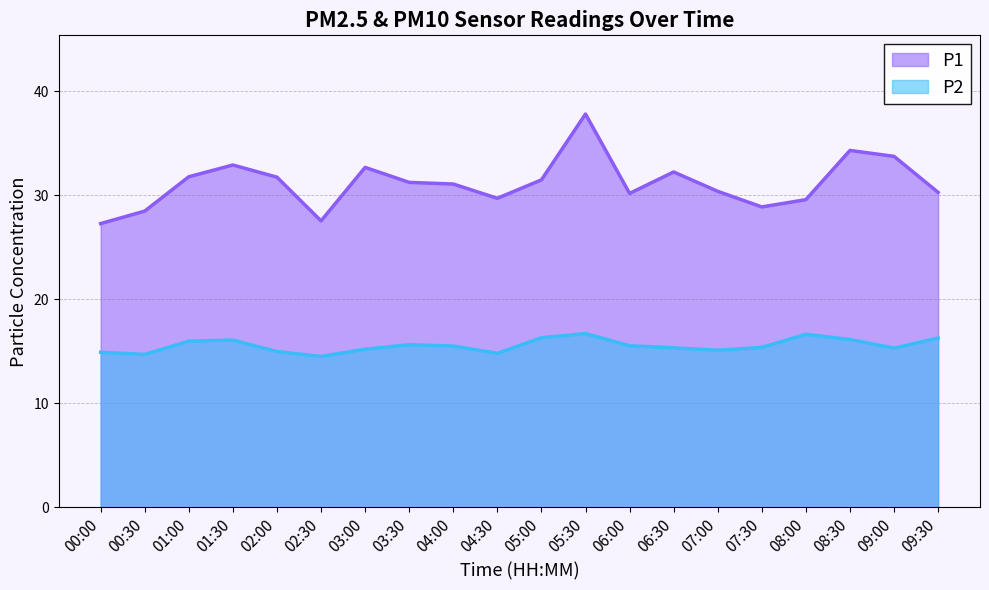

True or false: P2 and P1 cross at least once.

False